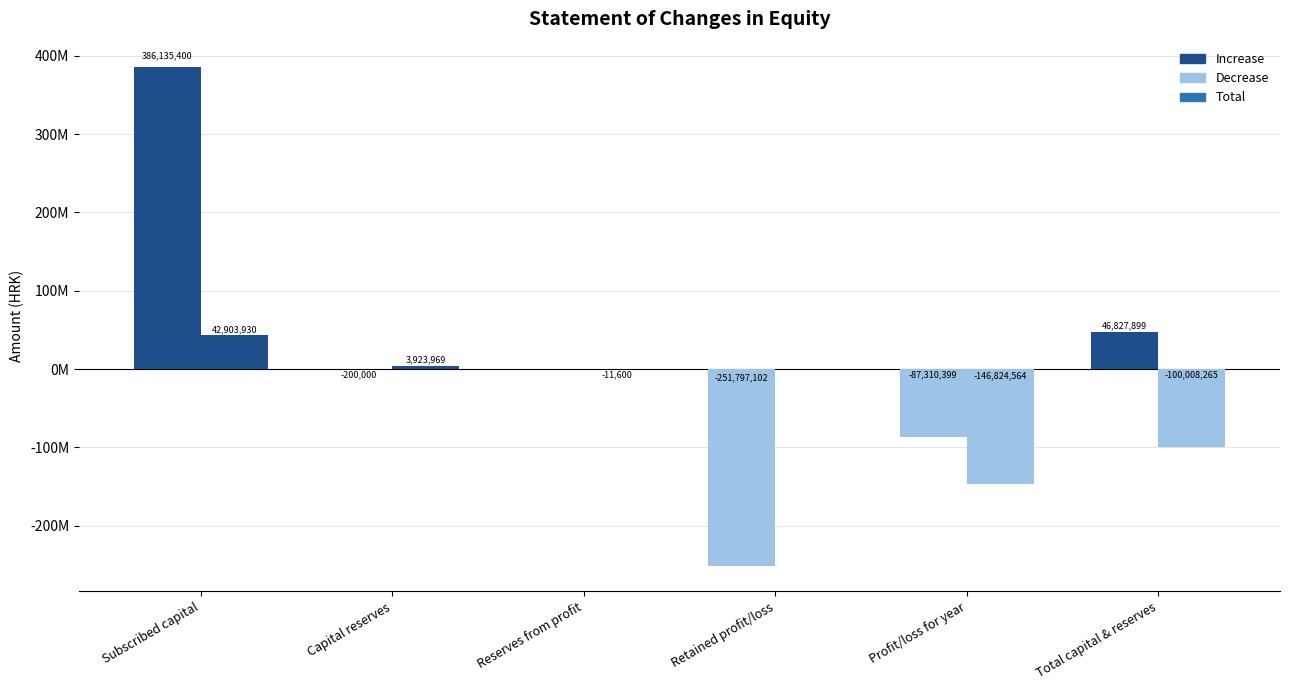

Does the chart contain stacked bars?

No